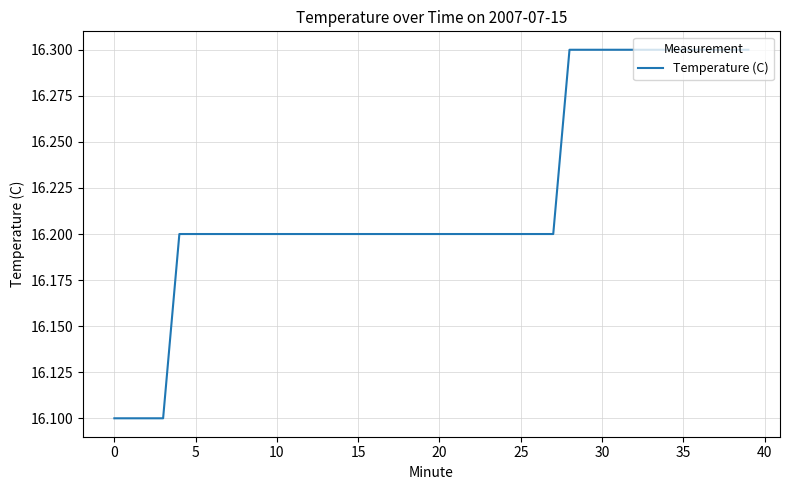

What is the maximum value shown in the chart?

16.3